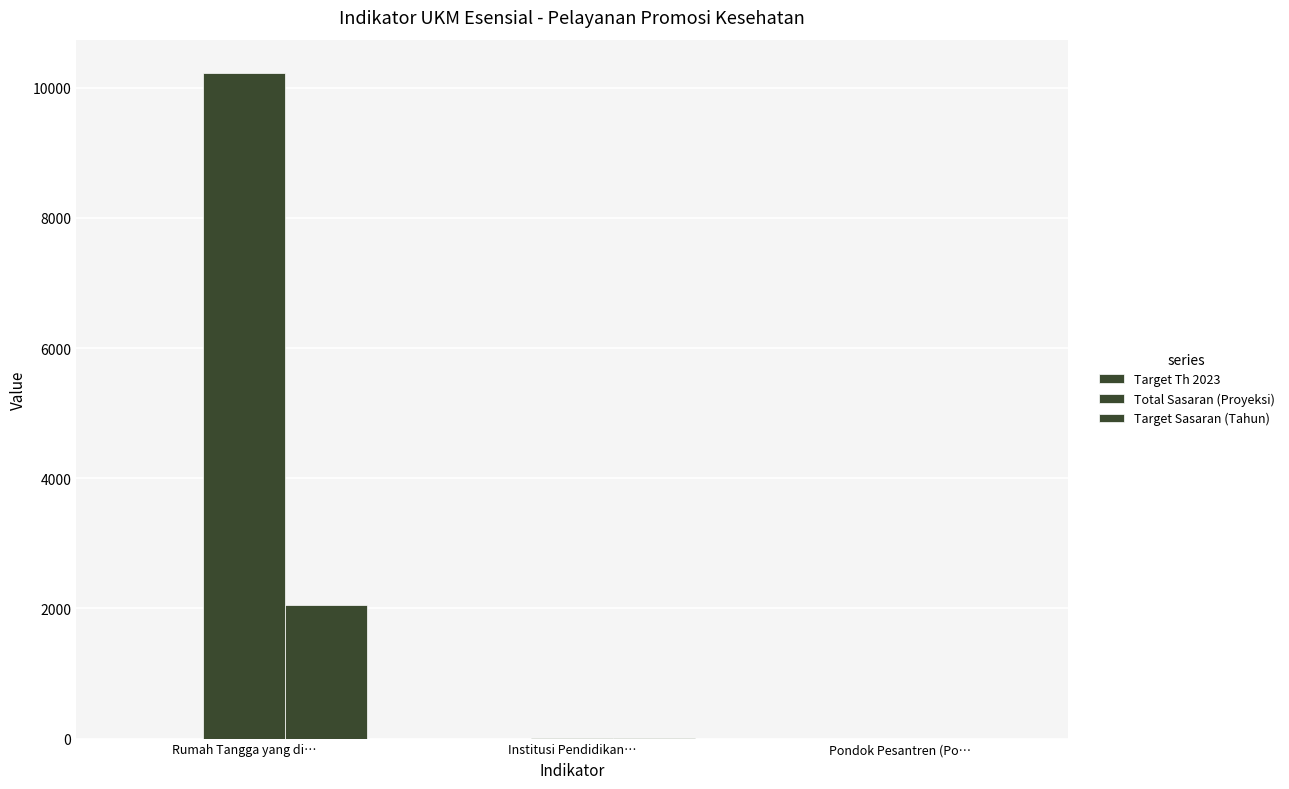

List the labels in order of Target Sasaran (Tahun) value, smallest first.

Pondok Pesantren (Po…, Institusi Pendidikan…, Rumah Tangga yang di…